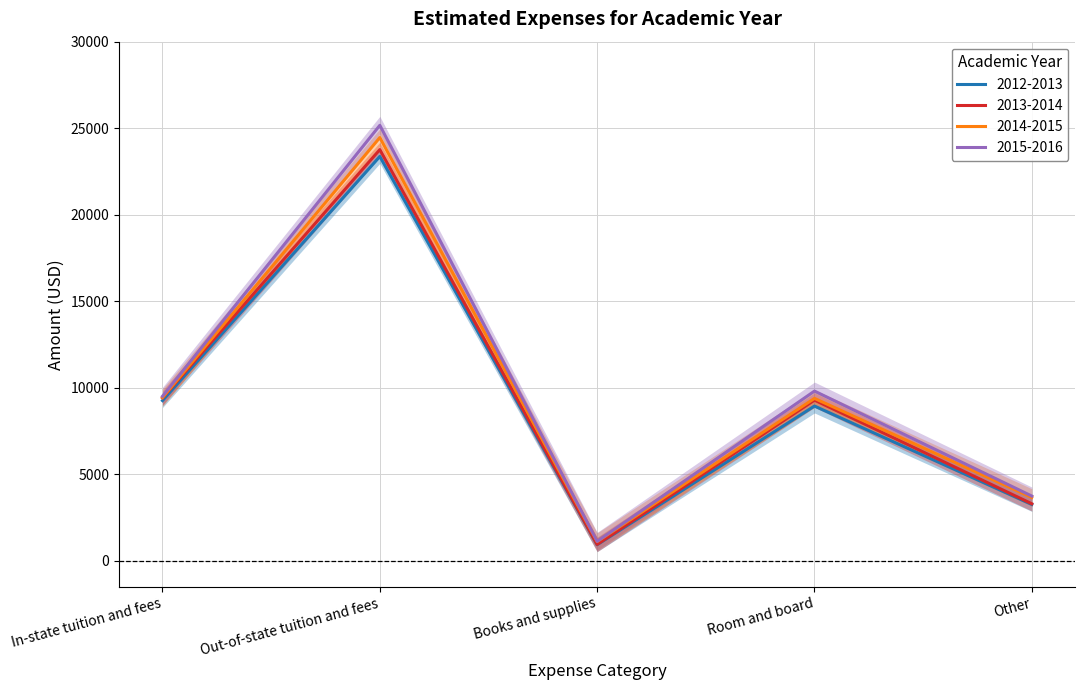

What are all the series names shown in the legend?

2012-2013, 2013-2014, 2014-2015, 2015-2016